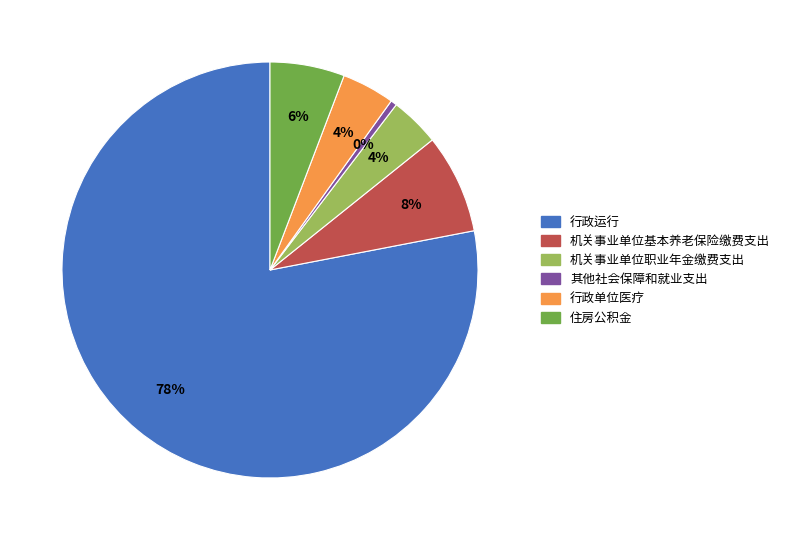

How many segments does this pie chart have?

6